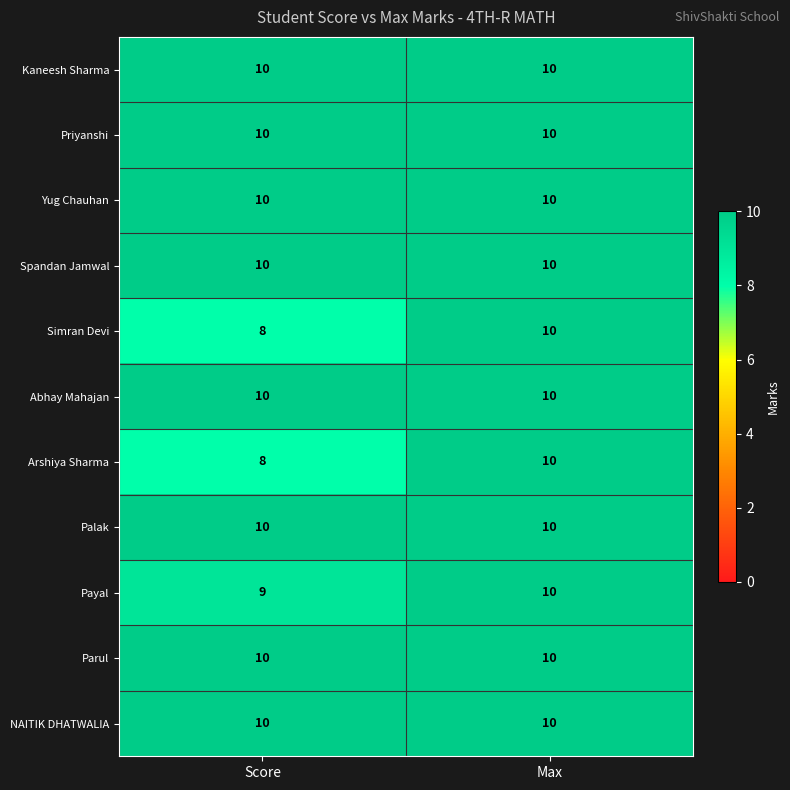

At which label is Arshiya Sharma closest to 9?

Score